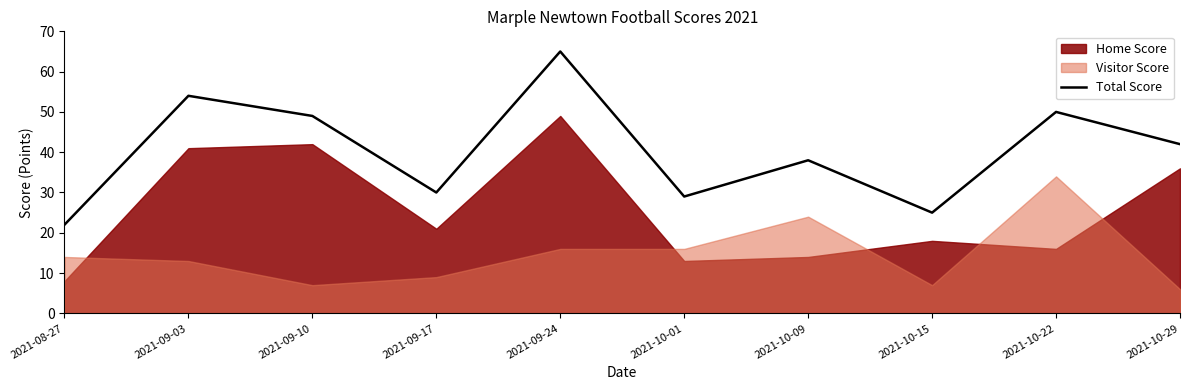

Reading left to right, what are all the values shown in this chart?

22	54	49	30	65	29	38	25	50	42